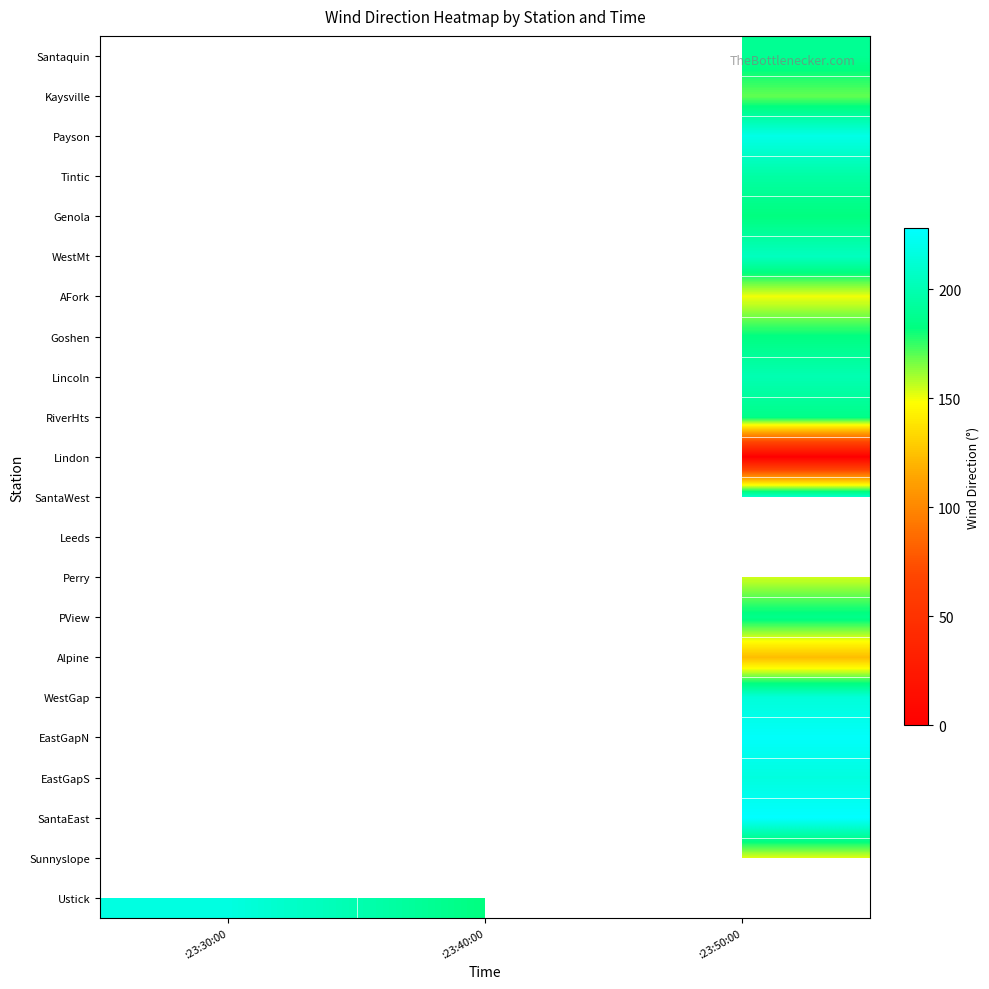

Between :23:30:00 and :23:50:00, which is larger?

:23:50:00